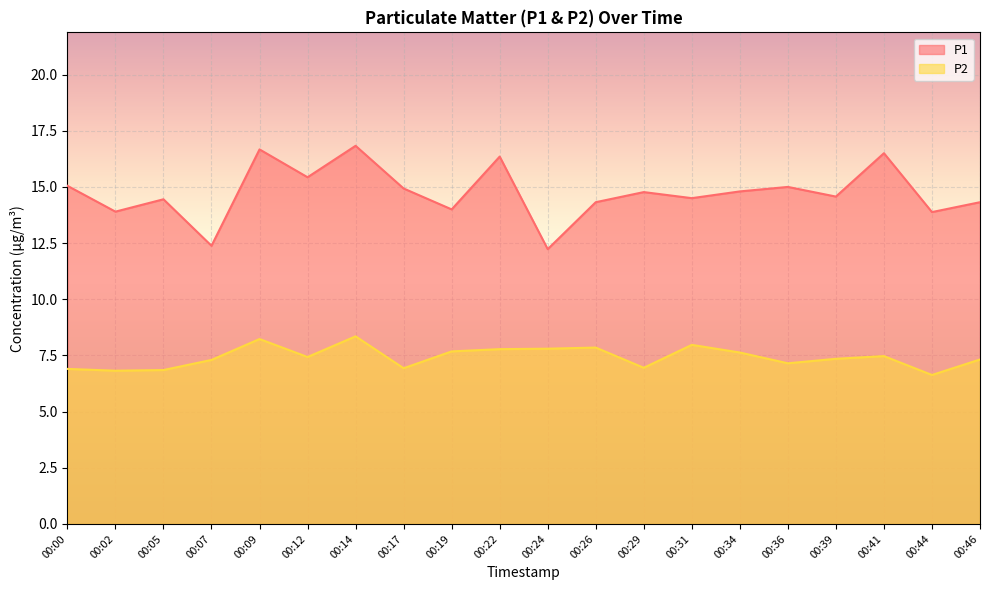

Which series has the largest range (max minus min)?

P1